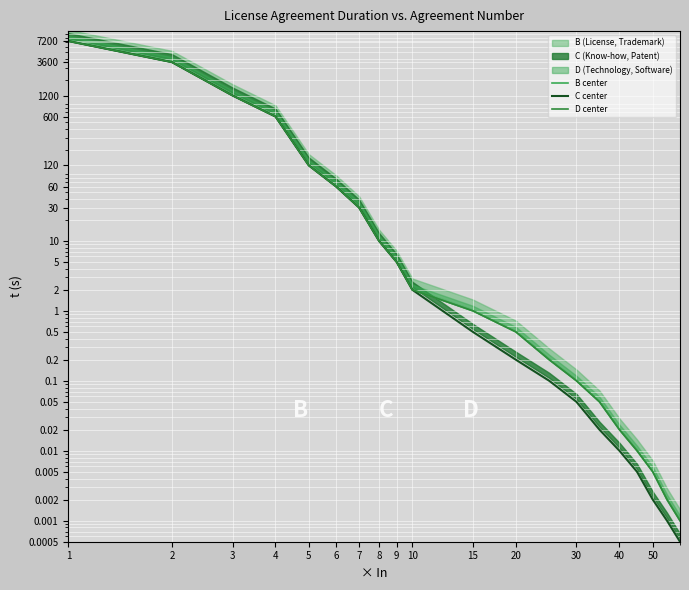

What is the difference between the second highest and minimum values in the B center series?

3600.0